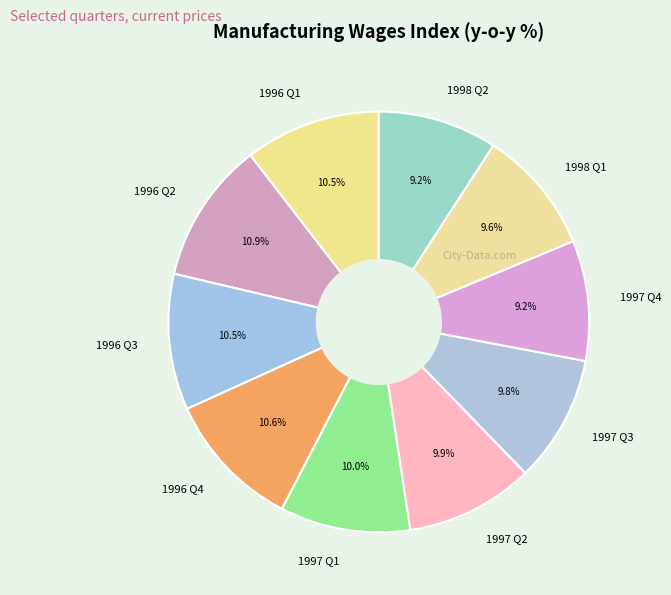

To the nearest percent, what is the average slice percentage?

10%